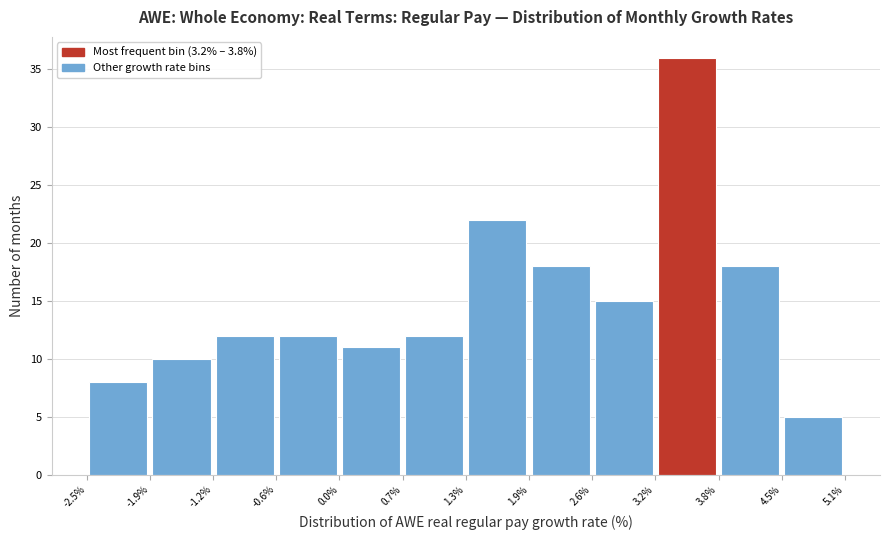

Which range on the x-axis has the tallest bar?

3.2% to 3.8%